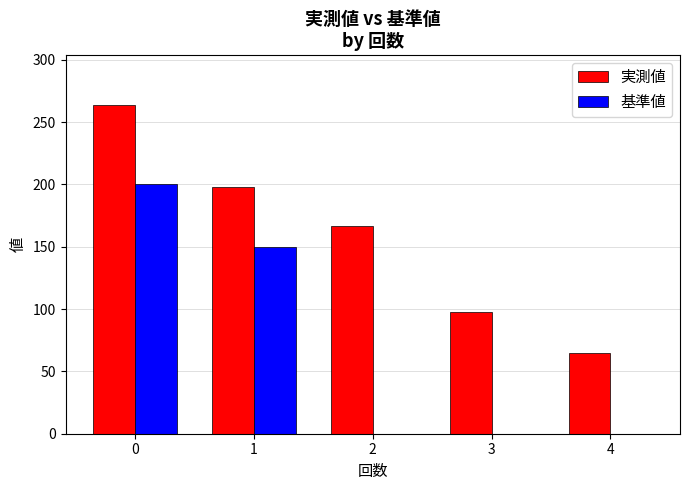

Between 2 and 3, which series saw the biggest shift?

実測値